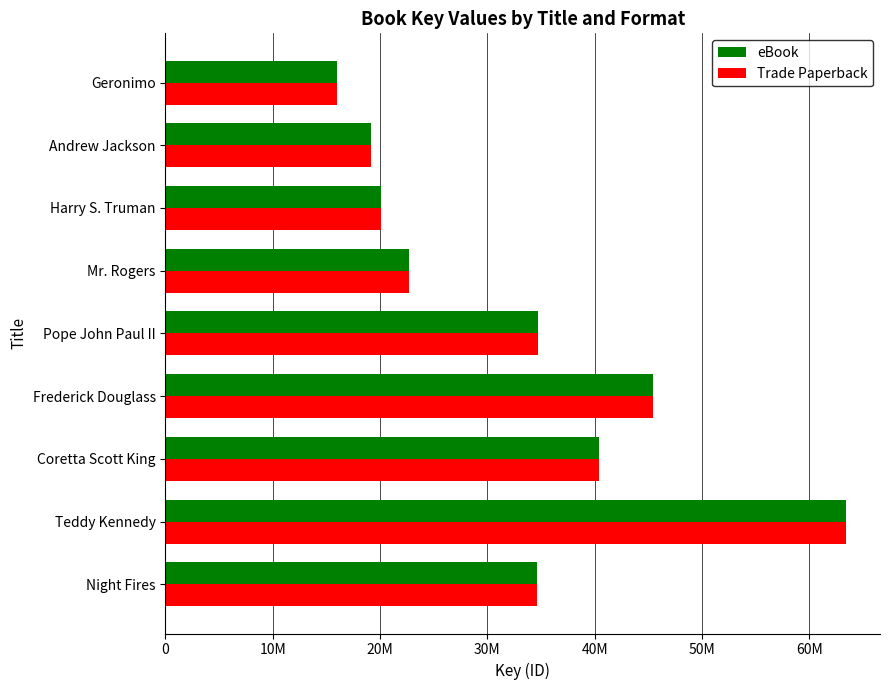

What are all the series names shown in the legend?

eBook, Trade Paperback